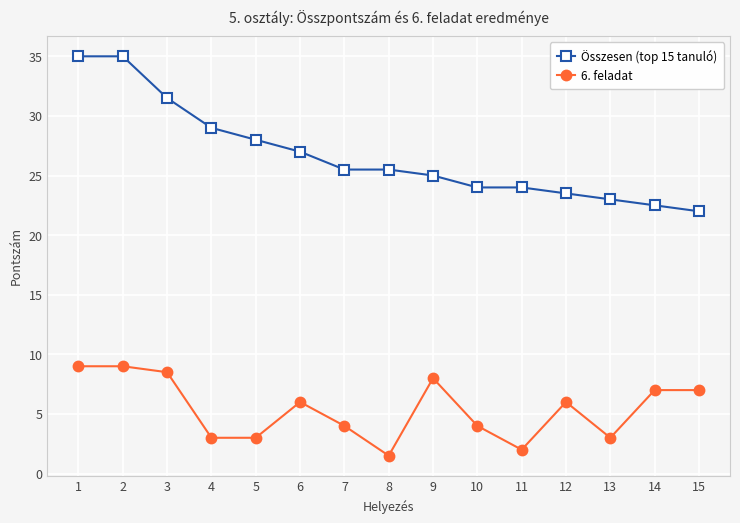

What is the total value across all series at 10?

28.0